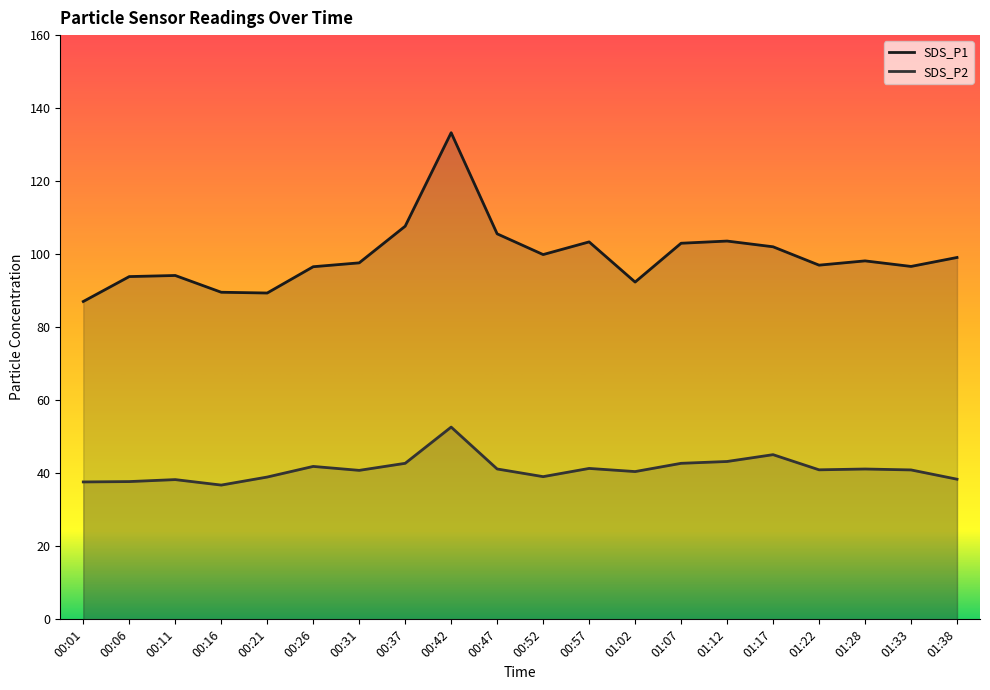

What is the spread (max minus min) of values at 01:12?

60.4